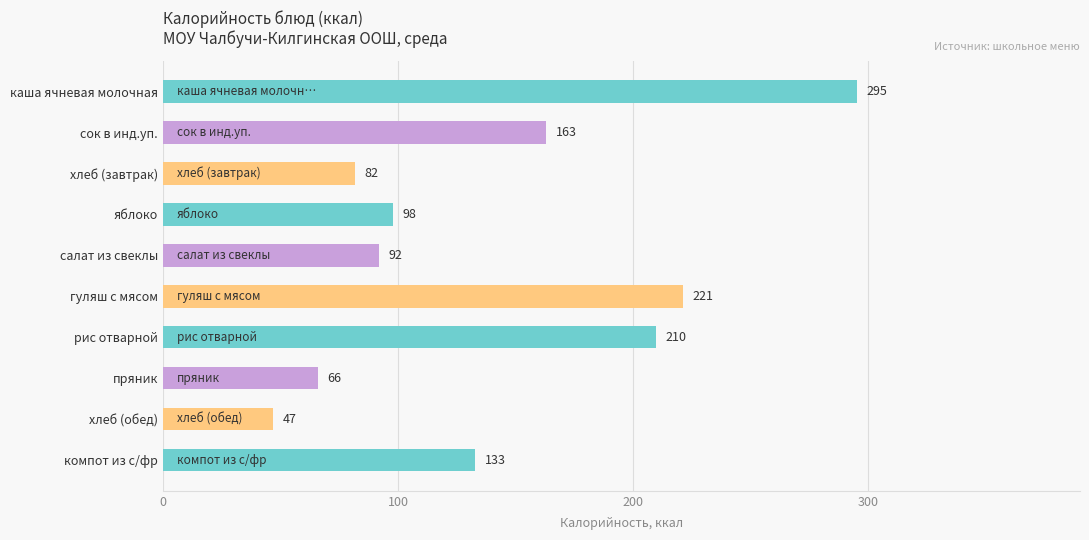

Rank the categories by value from highest to lowest.

каша ячневая молочная, гуляш с мясом, рис отварной, сок в инд.уп., компот из с/фр, яблоко, салат из свеклы, хлеб (завтрак), пряник, хлеб (обед)